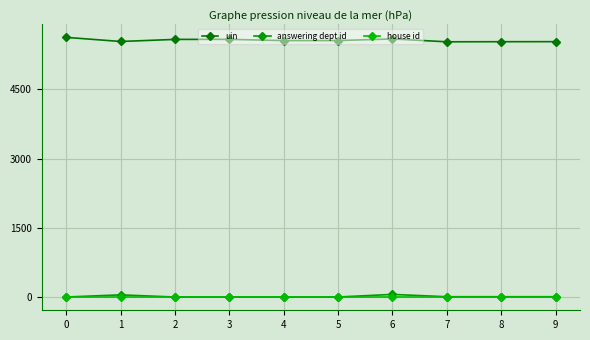

True or false: answering dept id and house id intersect in this chart.

False